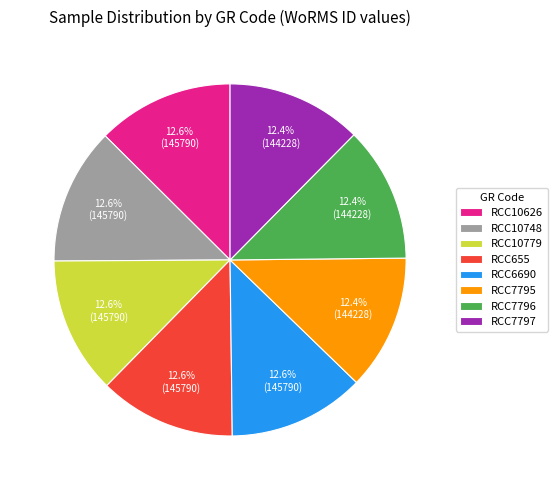

To the nearest percent, what percentage of the pie is RCC7795?

12%